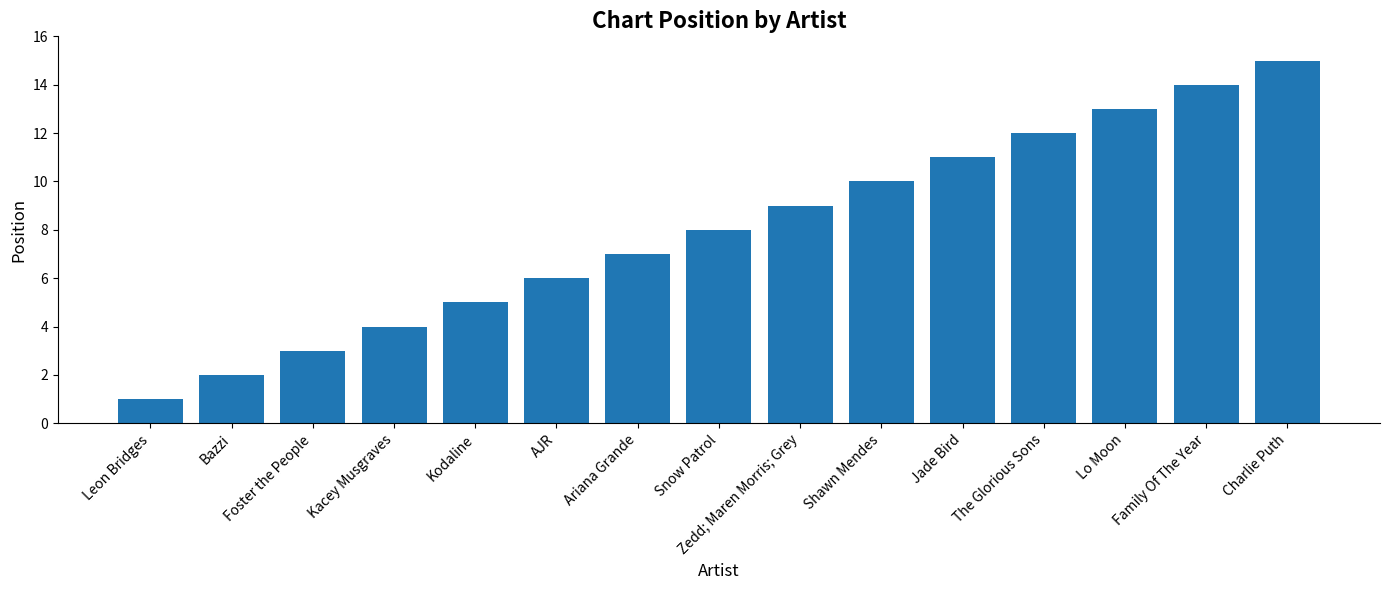

Reading left to right, list all the values displayed in this chart.

1	2	3	4	5	6	7	8	9	10	11	12	13	14	15